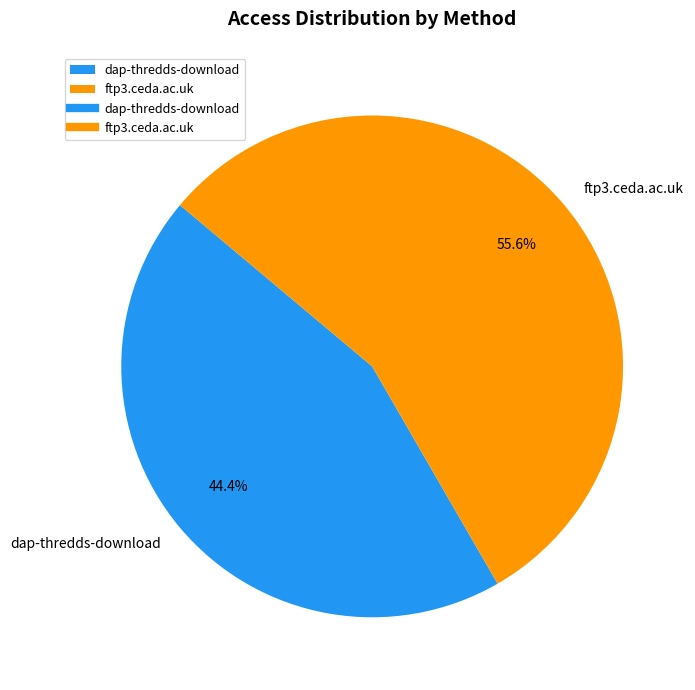

Which has a higher value, dap-thredds-download or ftp3.ceda.ac.uk?

ftp3.ceda.ac.uk